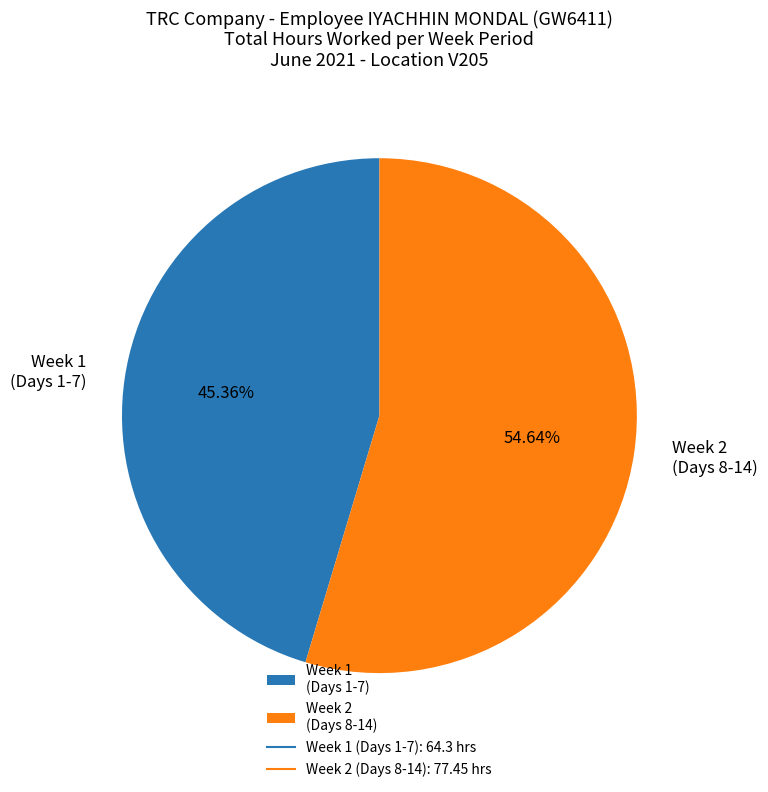

Does any single category account for the majority?

Yes